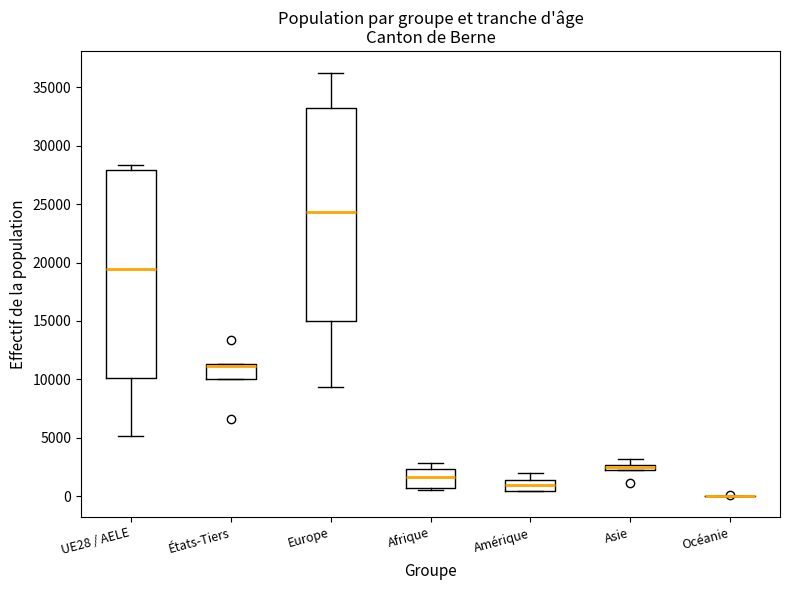

Where is the lower edge of the box for UE28 / AELE on the y-axis? The values are not printed on the chart, so give them approximately, as read against the axis.

10000